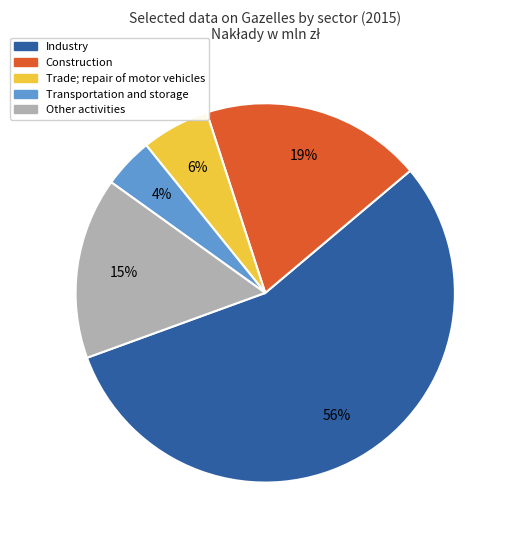

Approximately how many times larger is the value at Industry compared to Construction?

2.9